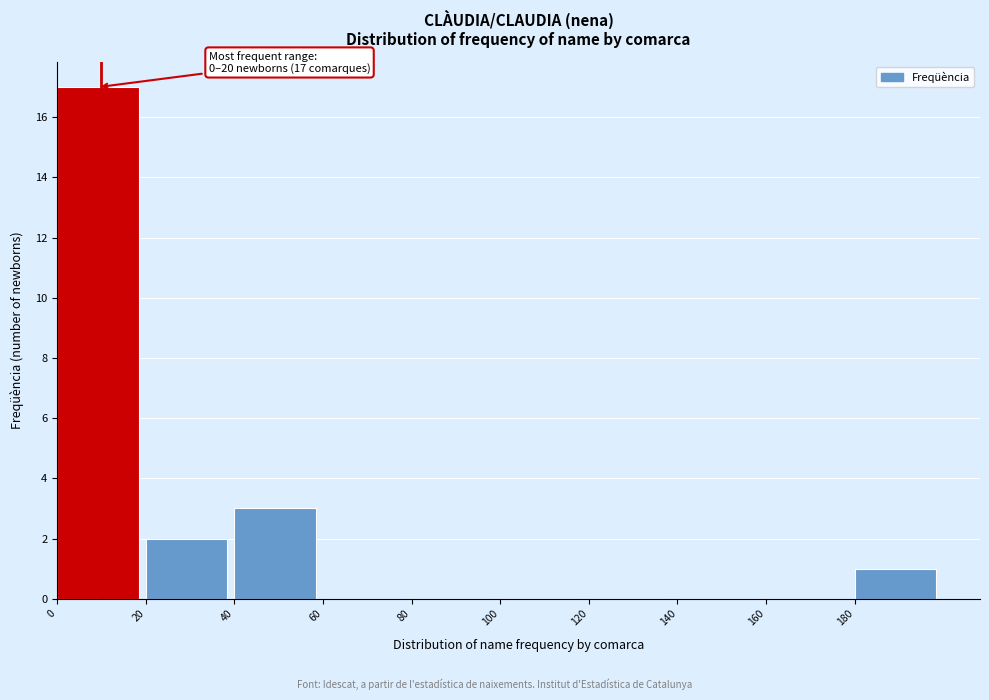

Which range on the x-axis has the tallest bar?

0 to 20